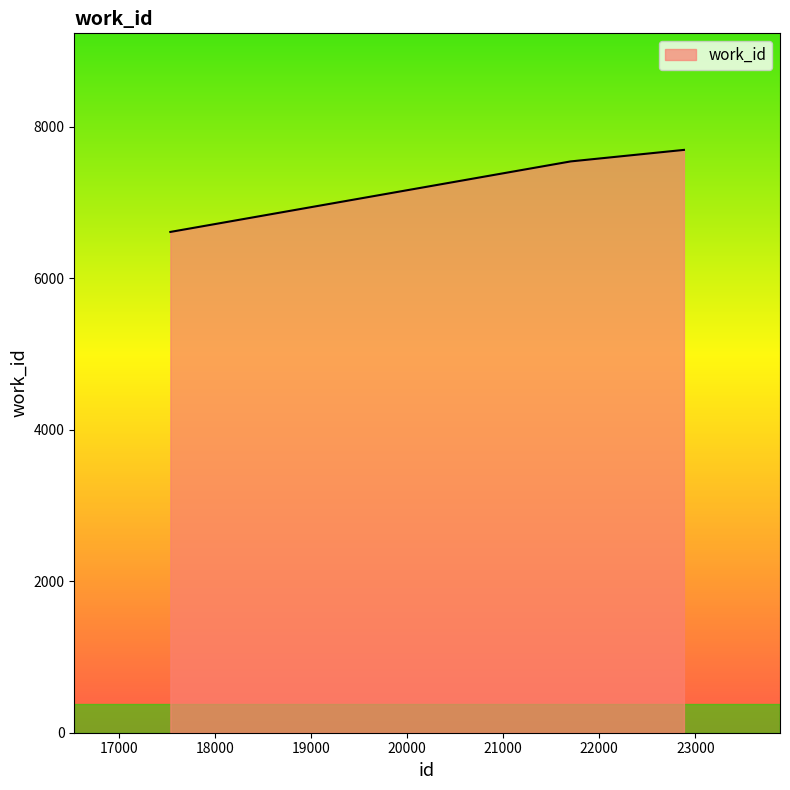

What is the average value?

7282